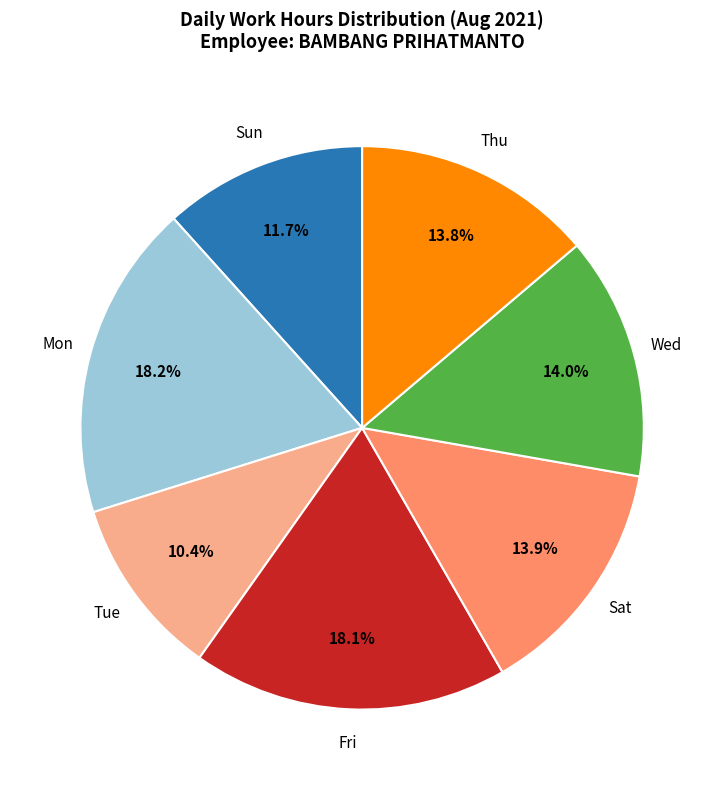

To the nearest percent, what is the difference between the Fri and Wed slice percentages?

4%